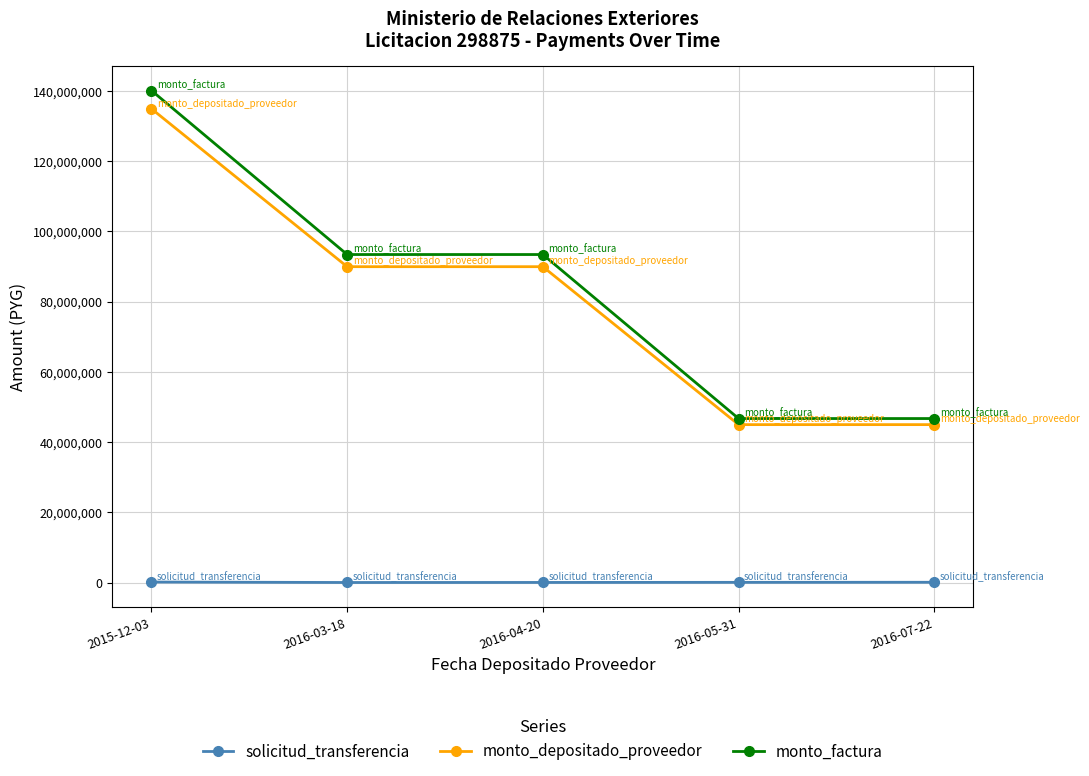

Which label corresponds to the largest value in the chart?

2015-12-03